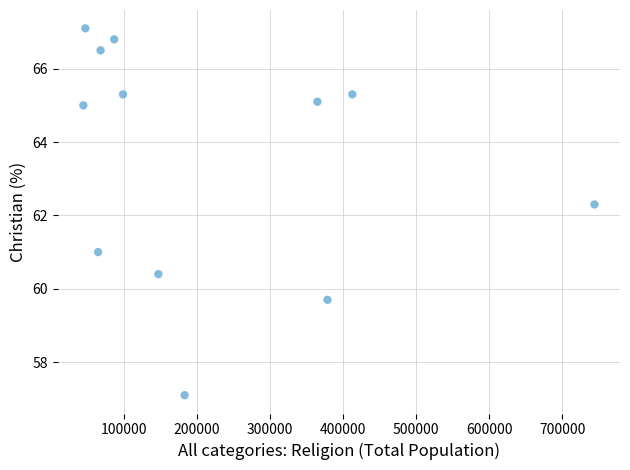

What is the average Y value?

63.5